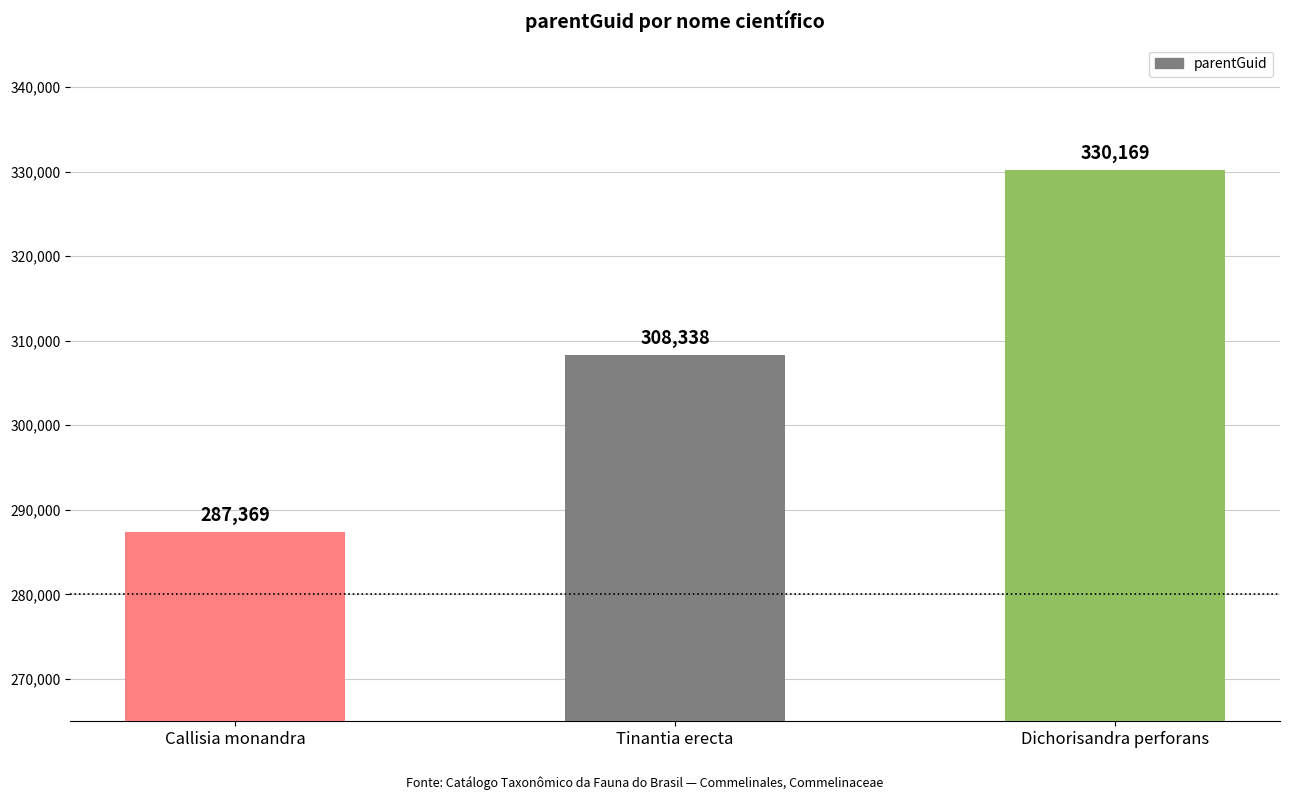

Read the value at Dichorisandra perforans.

330169